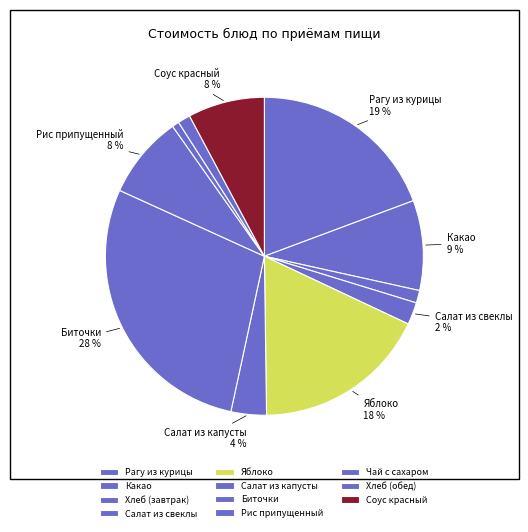

To the nearest percent, what is the average slice percentage?

9%